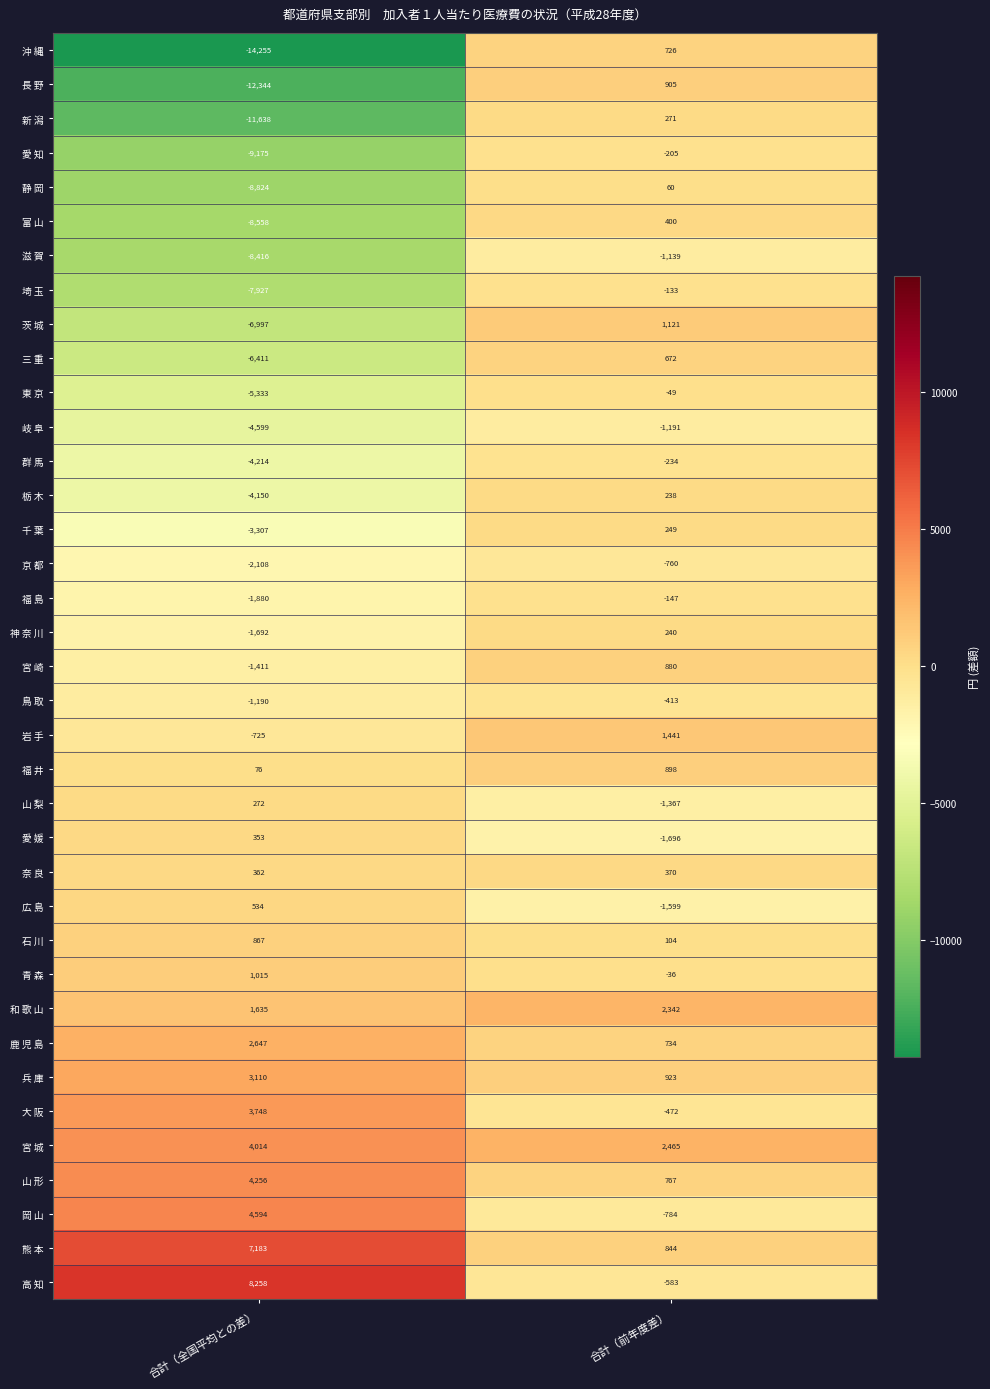

What is the difference between the 茨 城 values at 合計（前年度差） and 合計（全国平均との差）?

8118